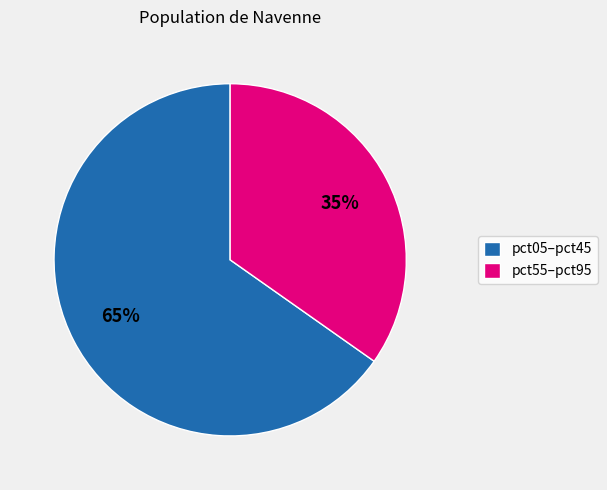

How many slices are in this pie chart?

2